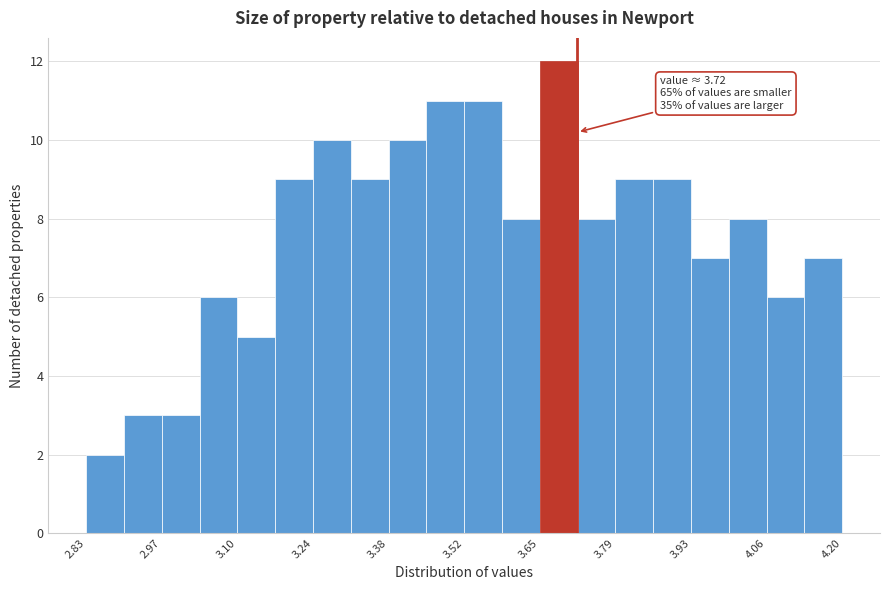

Read against the x-axis, roughly where is the centre of the tallest bar?

3.68